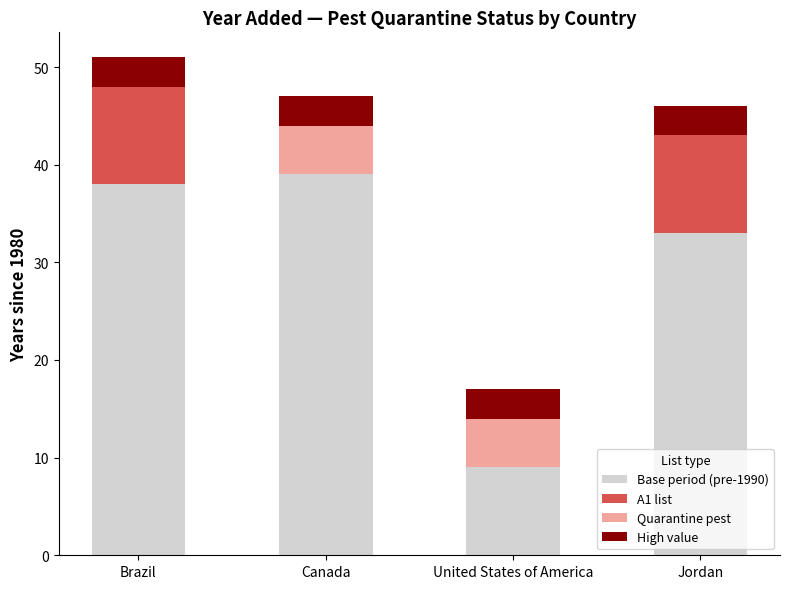

What is the sum of the Base period (pre-1990) values at Jordan and Canada?

72